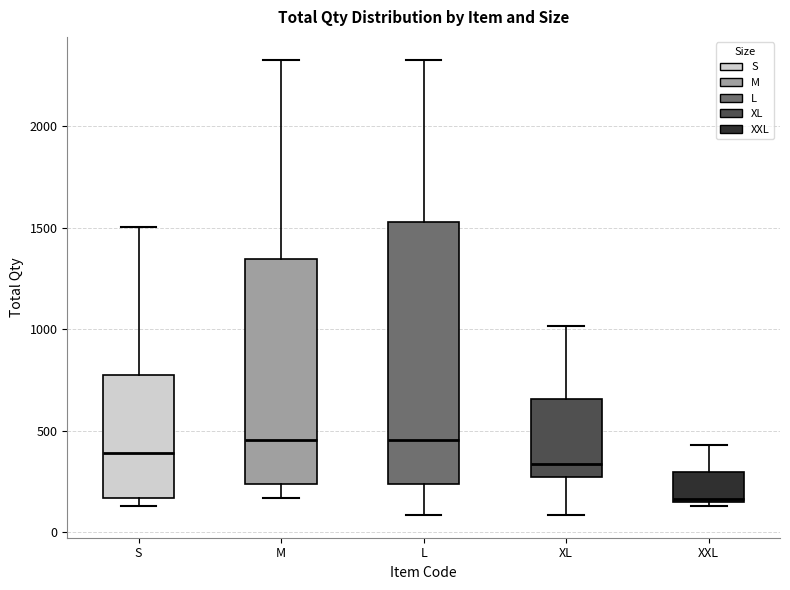

Reading left to right, read every box against the y-axis: the position of its median line, the range the box covers, and the ends of its whiskers. The values are not printed on the chart, so give them approximately, as read against the axis.

S: median 400, box 150 to 800, whiskers 150 (just below the box's lower edge) to 1500
M: median 450, box 250 to 1350, whiskers 150 to 2350
L: median 450, box 250 to 1550, whiskers 100 to 2350
XL: median 350, box 250 to 650, whiskers 100 to 1000
XXL: median 150 (just above the box's lower edge), box 150 to 300, whiskers 150 (just below the box's lower edge) to 450